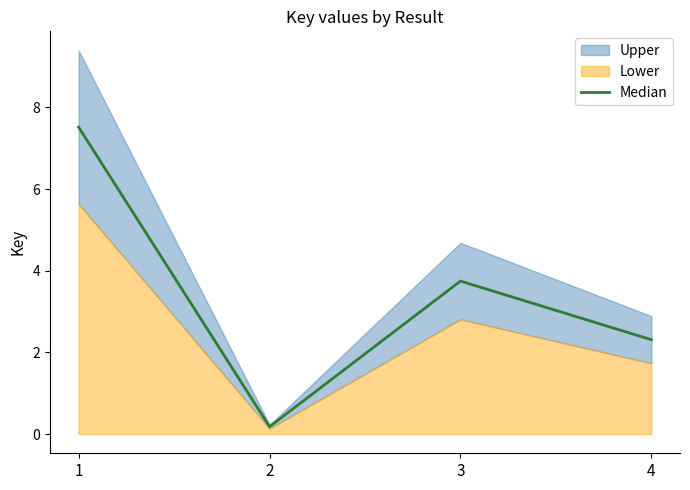

Which label corresponds to the smallest value in the chart?

2